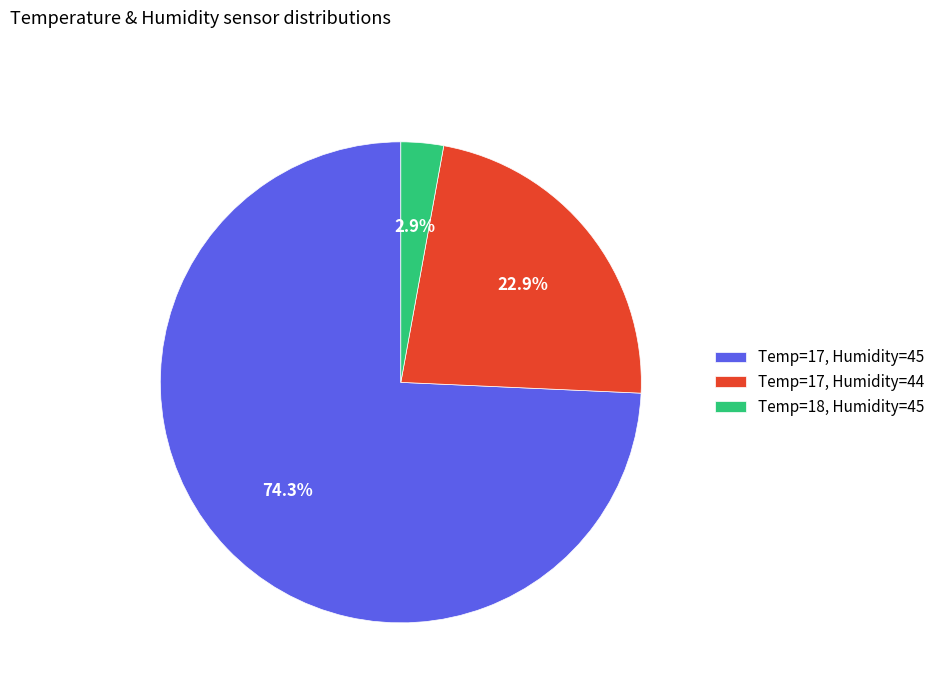

How much of the chart is everything except Temp=18, Humidity=45?

97.1%